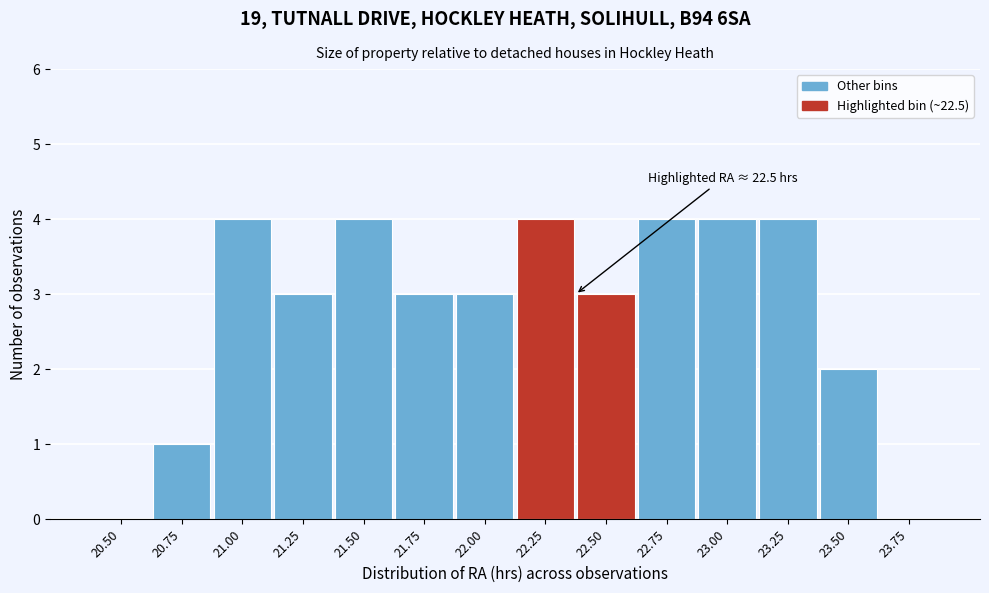

Reading right to left, what are all the values shown in this chart?

23.75=0	23.50=2	23.25=4	23.00=4	22.75=4	22.50=3	22.25=4	22.00=3	21.75=3	21.50=4	21.25=3	21.00=4	20.75=1	20.50=0